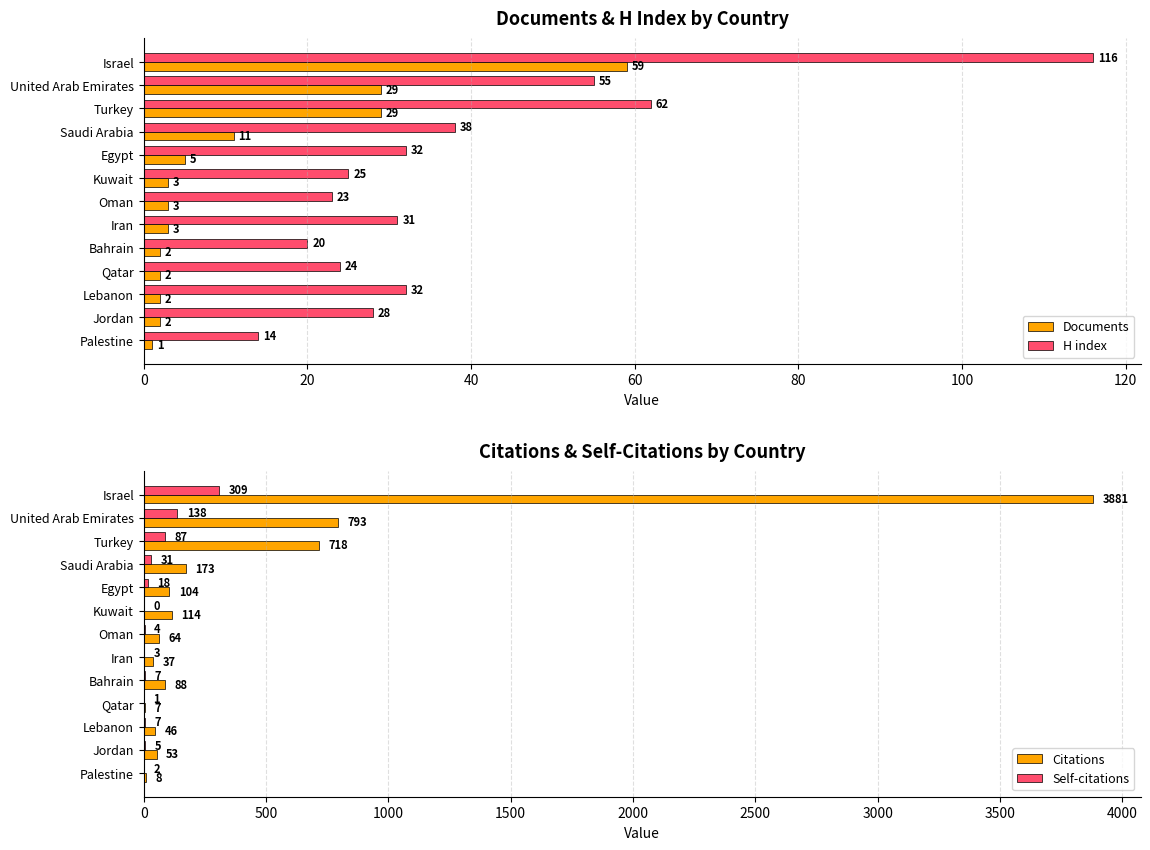

What is the difference between the H index values at Palestine and Turkey?

48